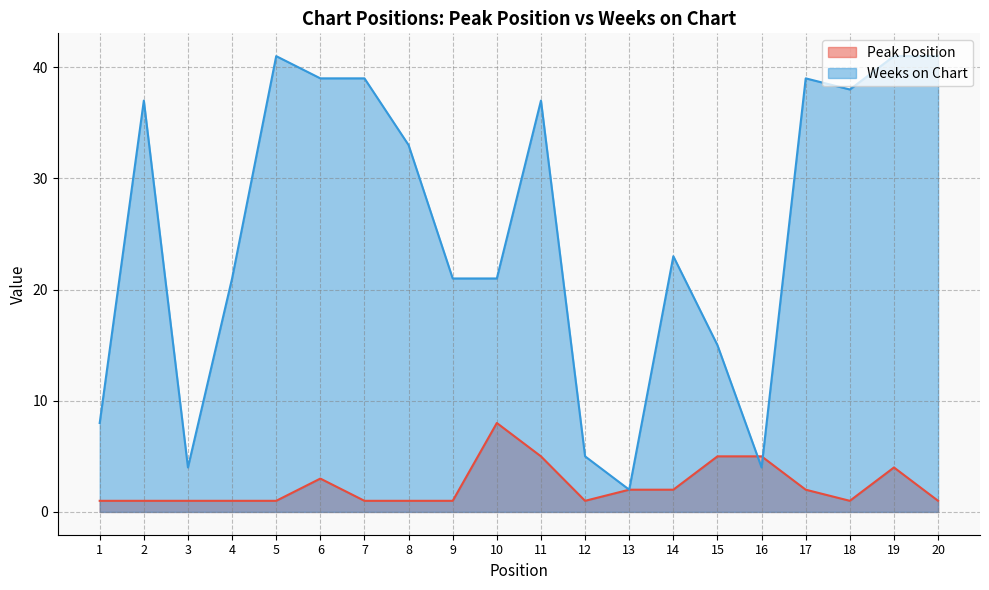

What is the value of the Peak Position point at the 9th from the left?

1